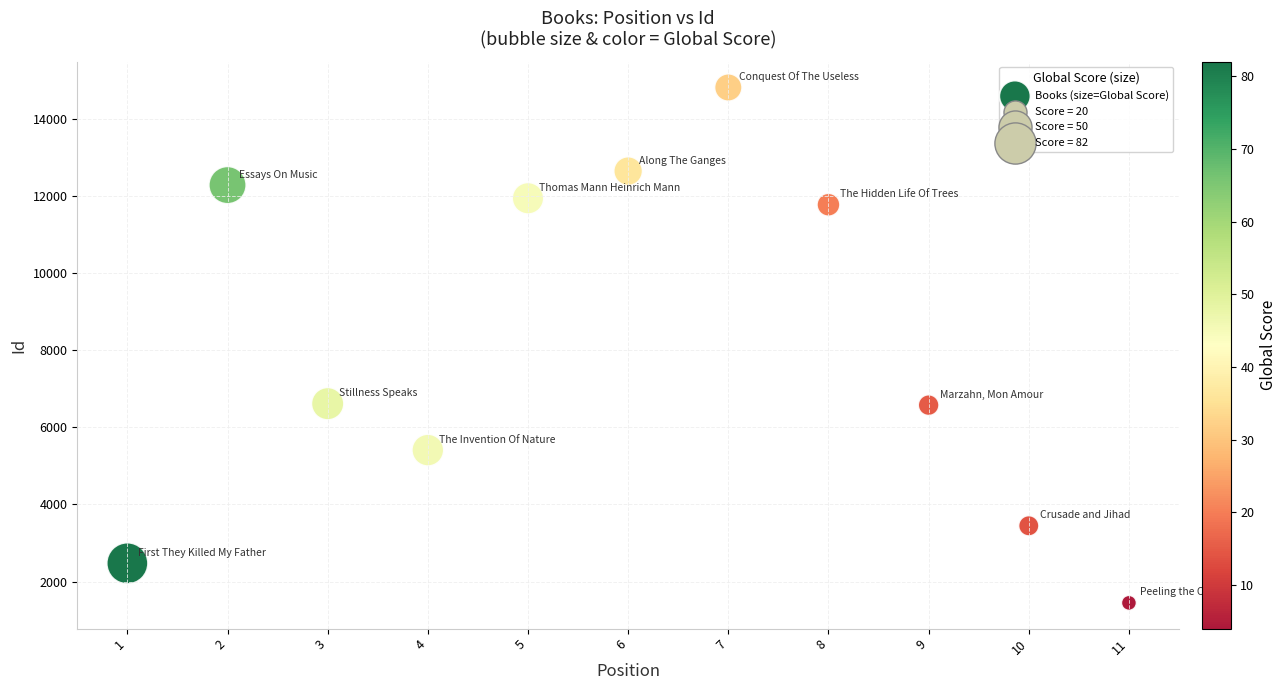

What is the range of Y values (max minus min)?

13353